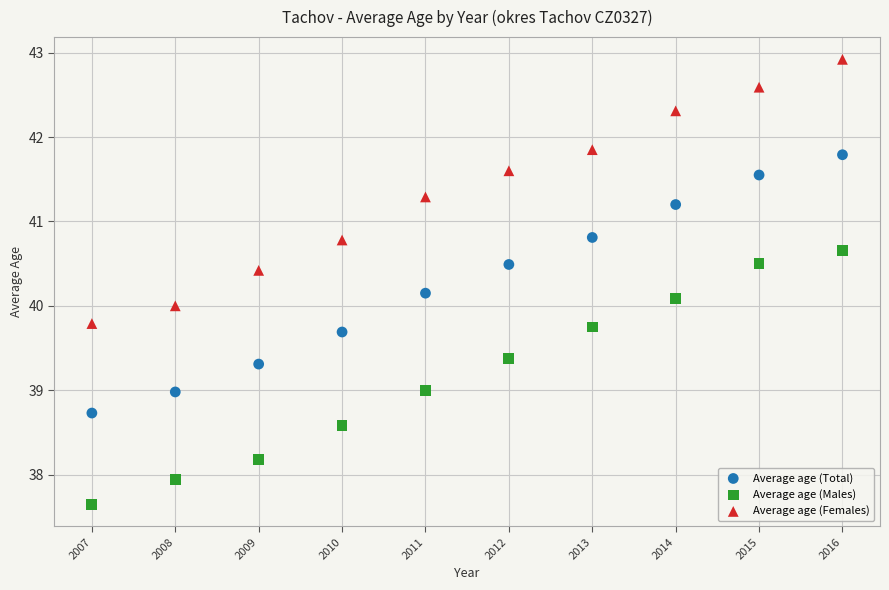

Across all data points, what is the range of Y values (max minus min)?

5.3